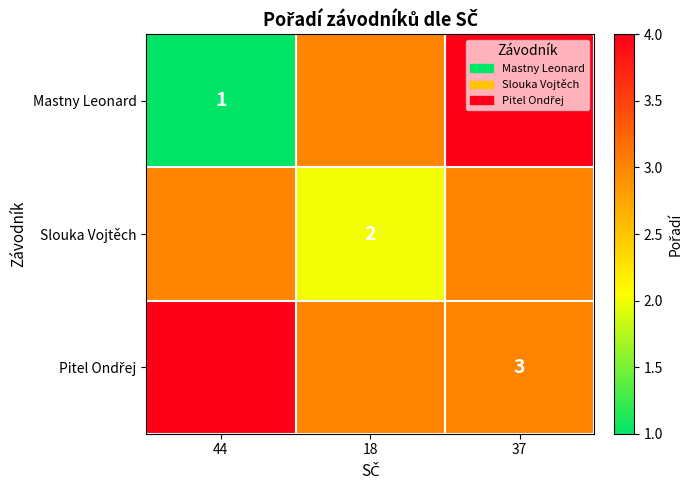

The Slouka Vojtěch series shows 2.9 at 18. True or false?

False